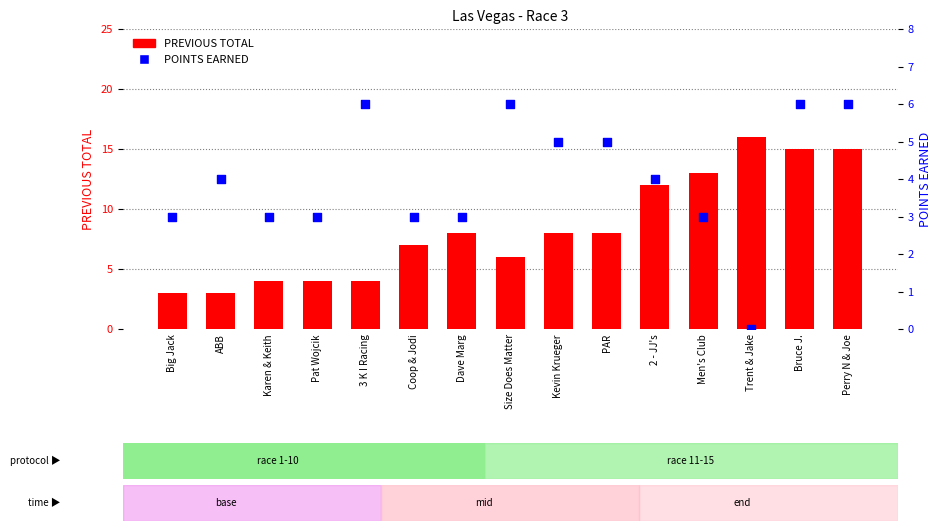

What are all the series names shown in the legend?

PREVIOUS TOTAL, POINTS EARNED